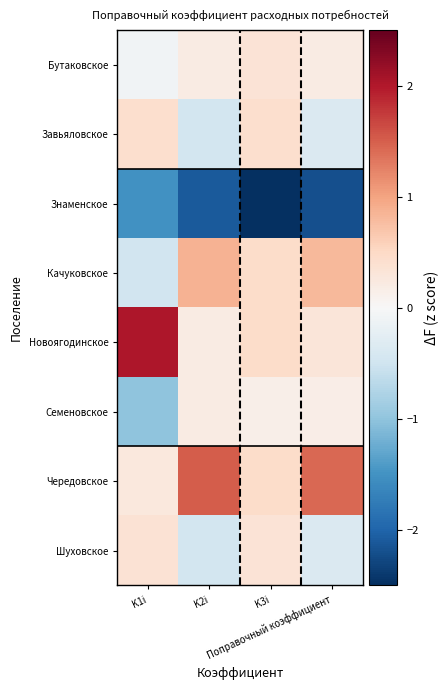

At which category is the sum across all series the highest?

K2i